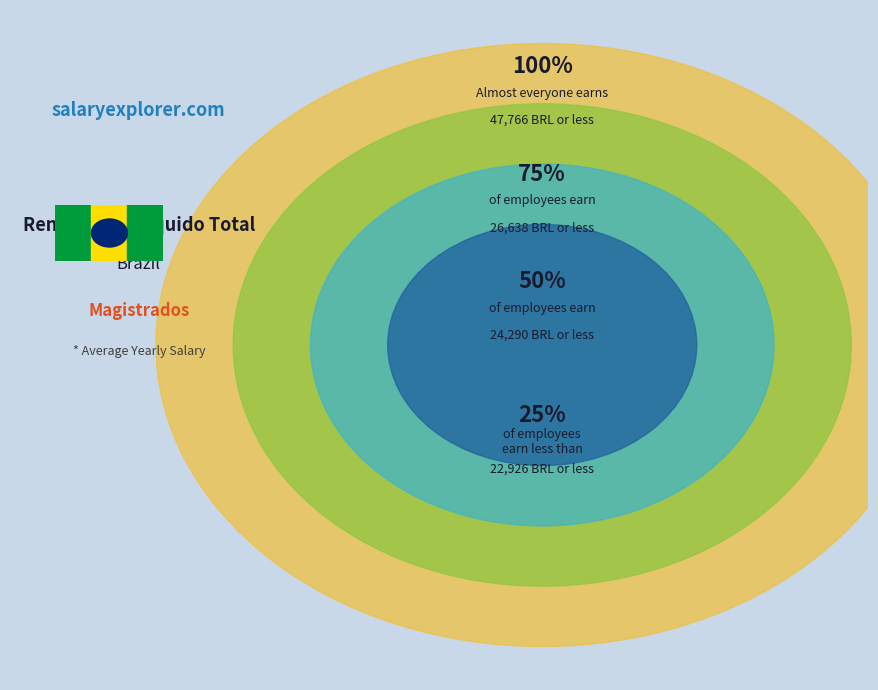

Is it true that AFRANIO ROBERTO PEREIRA DE QUEIROZ is 1% of the pie?

False